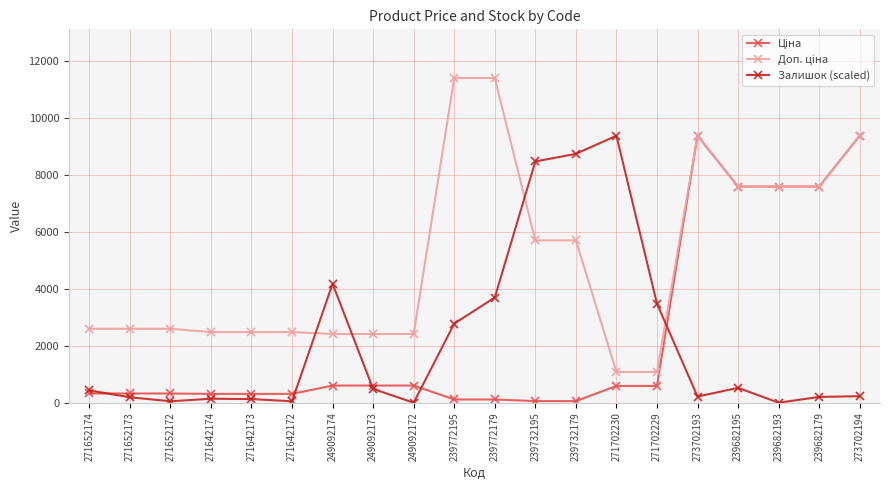

At how many categories does at least one series exceed 5236?

10